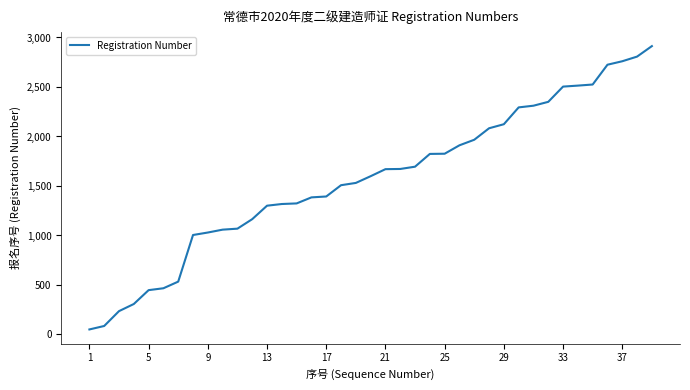

What is the difference between the maximum and minimum values?

2862